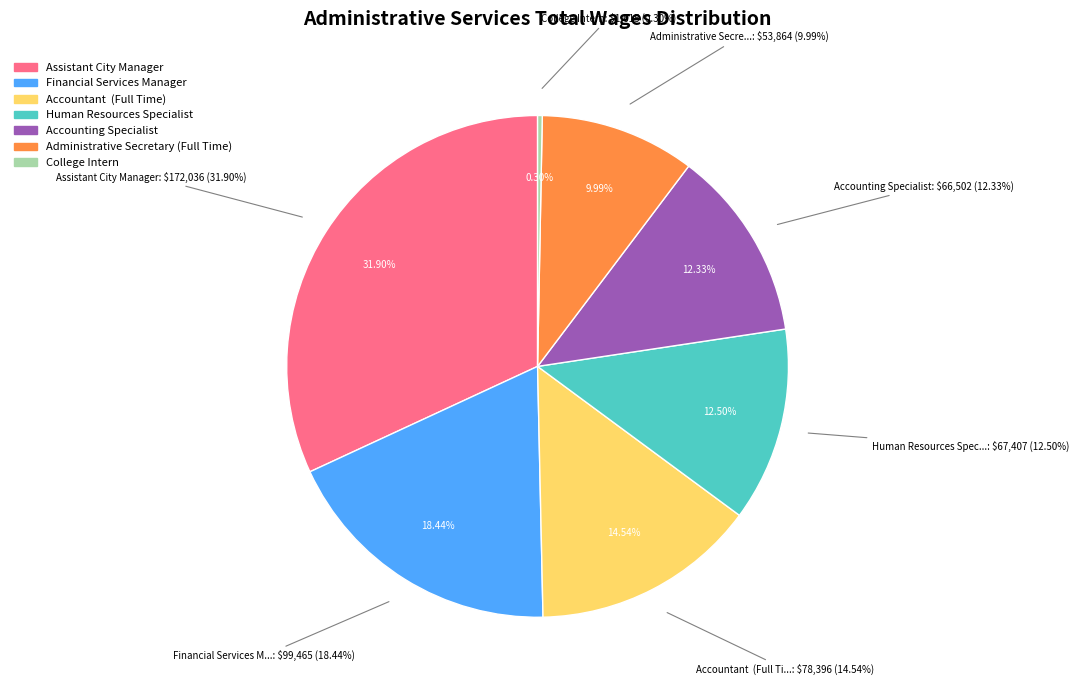

What is the largest slice in the pie chart?

Assistant City Manager